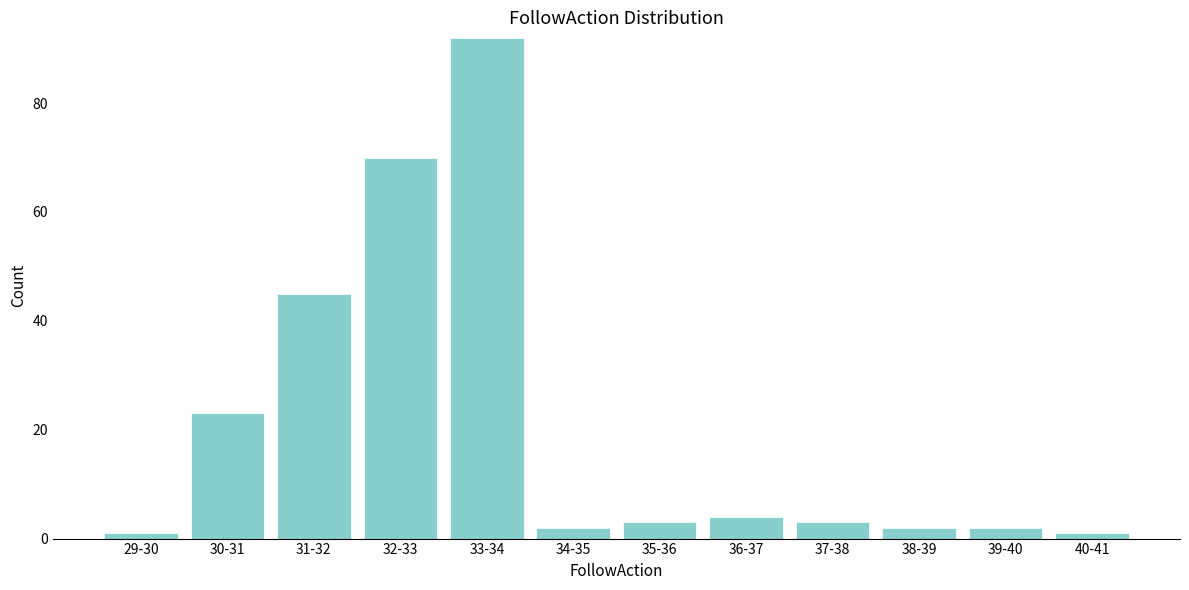

Reading left to right, transcribe all the data shown in this chart.

29-30=1	30-31=23	31-32=45	32-33=70	33-34=92	34-35=2	35-36=3	36-37=4	37-38=3	38-39=2	39-40=2	40-41=1